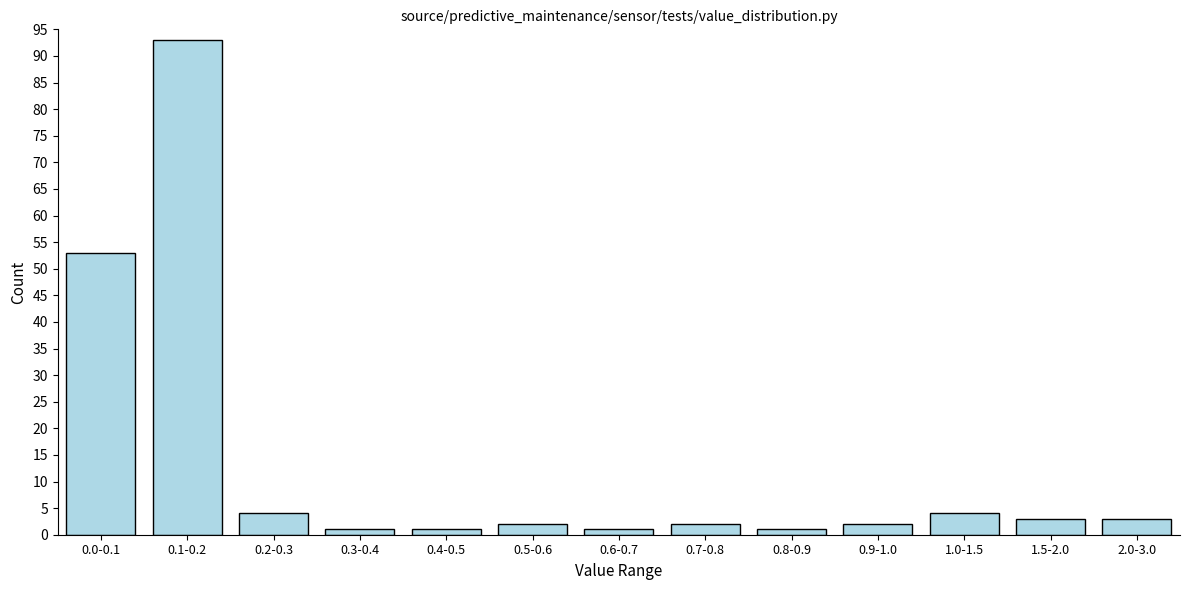

Reading right to left, transcribe all the data shown in this chart.

3	3	4	2	1	2	1	2	1	1	4	93	53